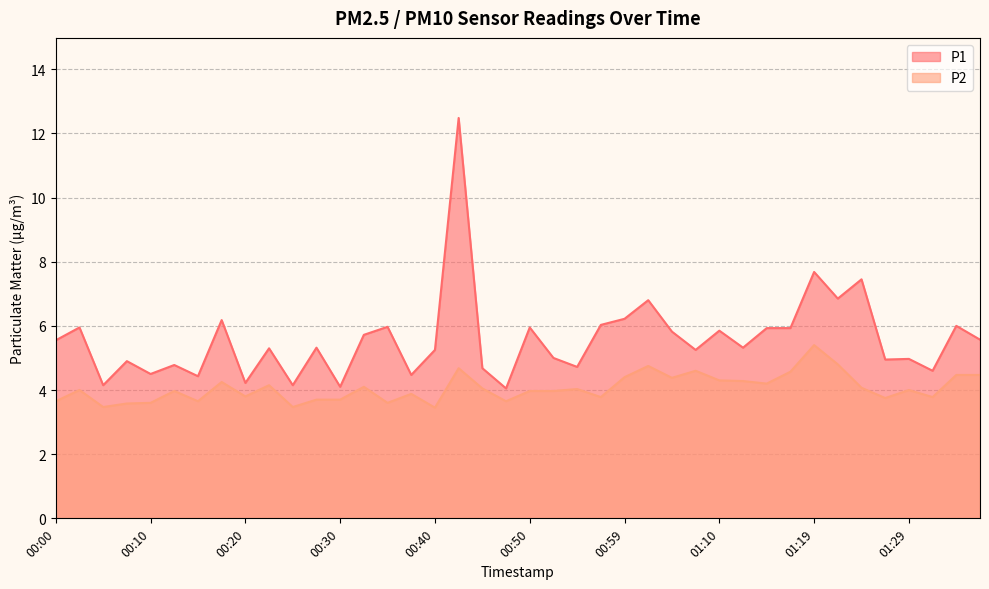

The P1 series shows 4.8 at 00:12. True or false?

True